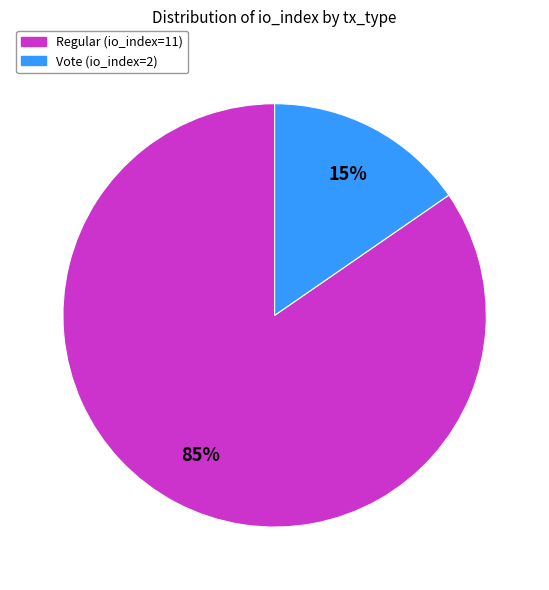

Is there any slice that represents more than half of the pie?

Yes